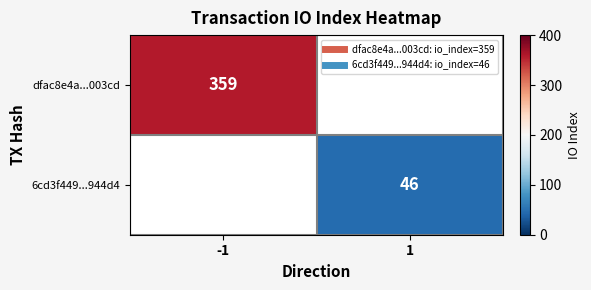

Which category has the lowest value in the dfac8e4a...003cd series?

-1